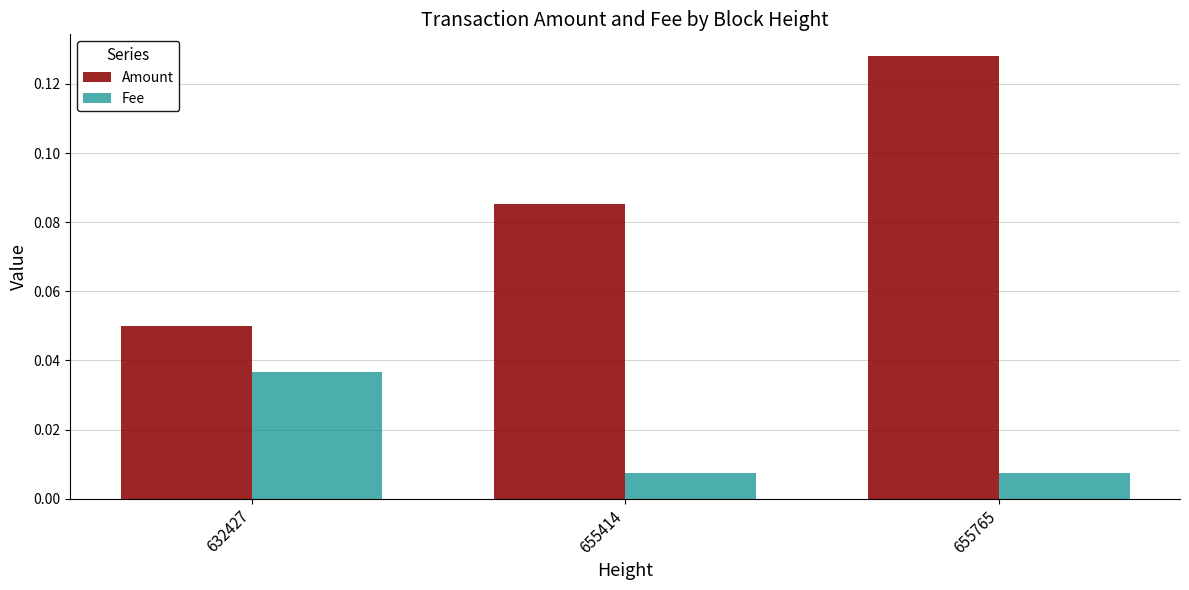

What is the sum of all Amount values?

0.3